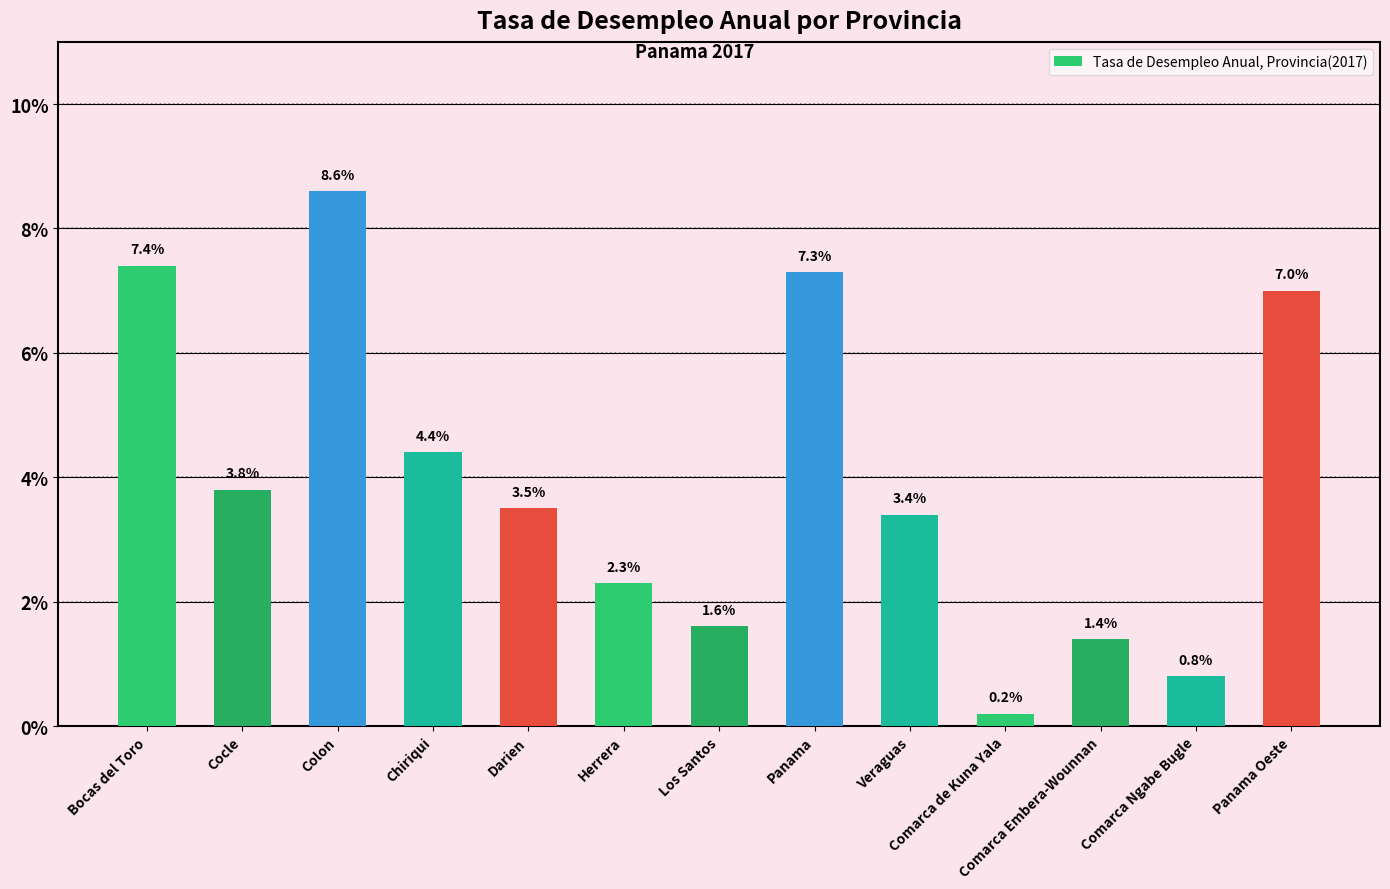

What is the difference between the maximum and second lowest values?

7.8